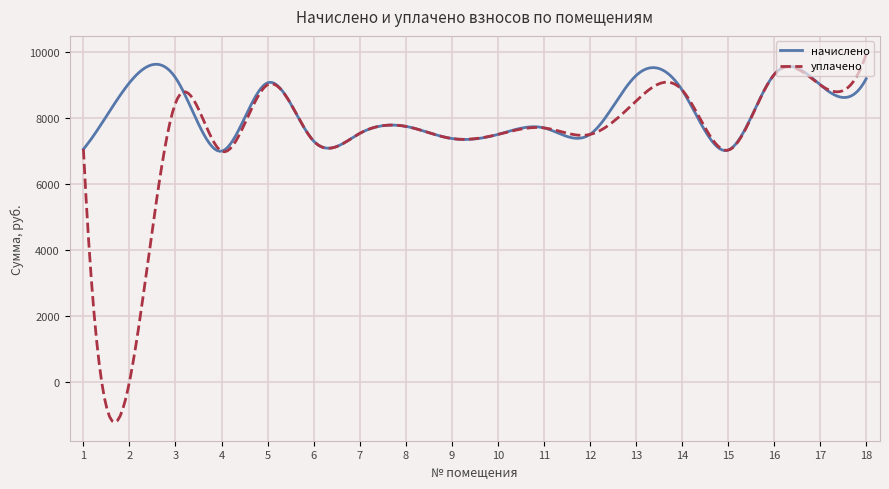

Which series has the largest total across all categories?

начислено